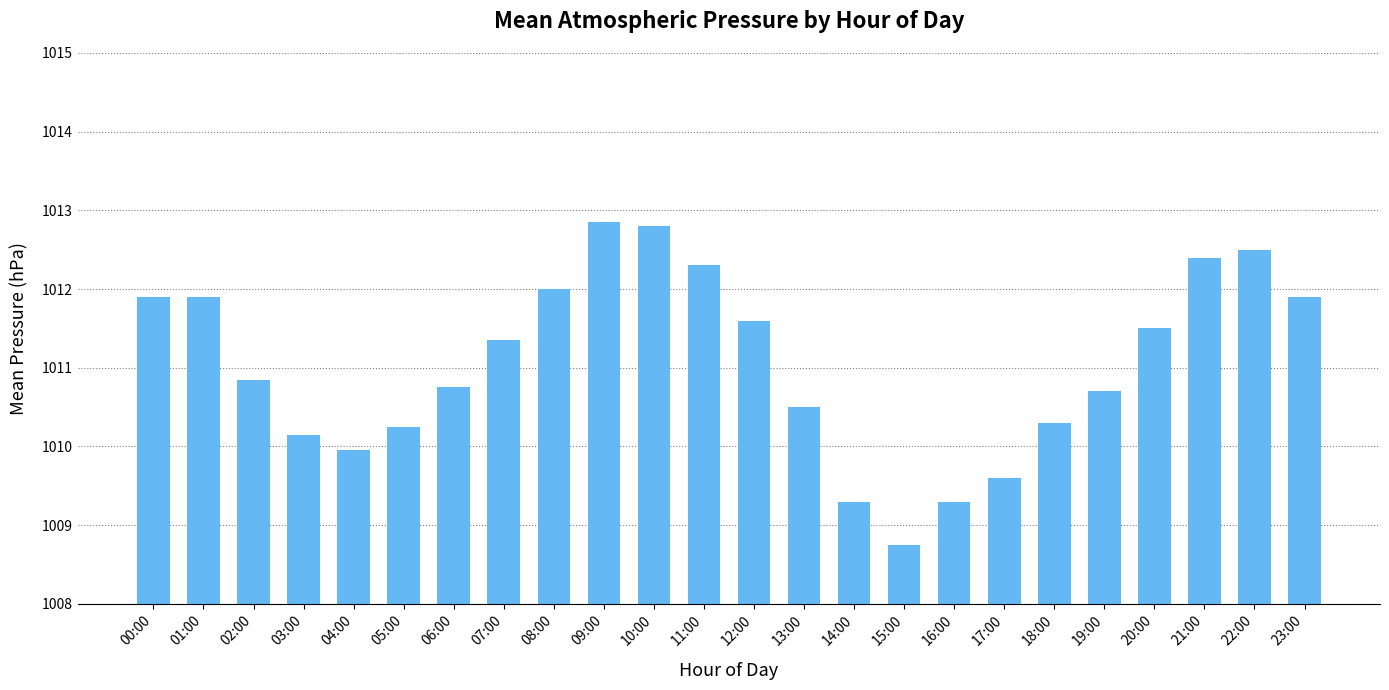

Which has a higher value, 11:00 or 09:00?

09:00